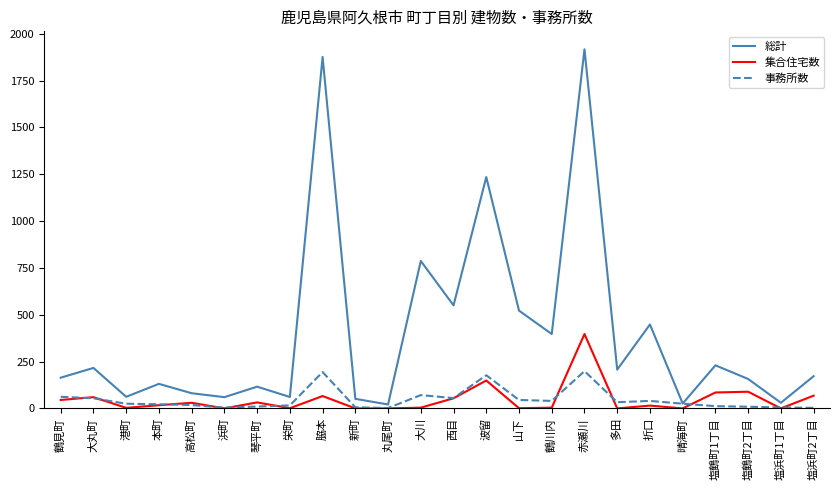

True or false: 総計 and 集合住宅数 cross at least once.

False